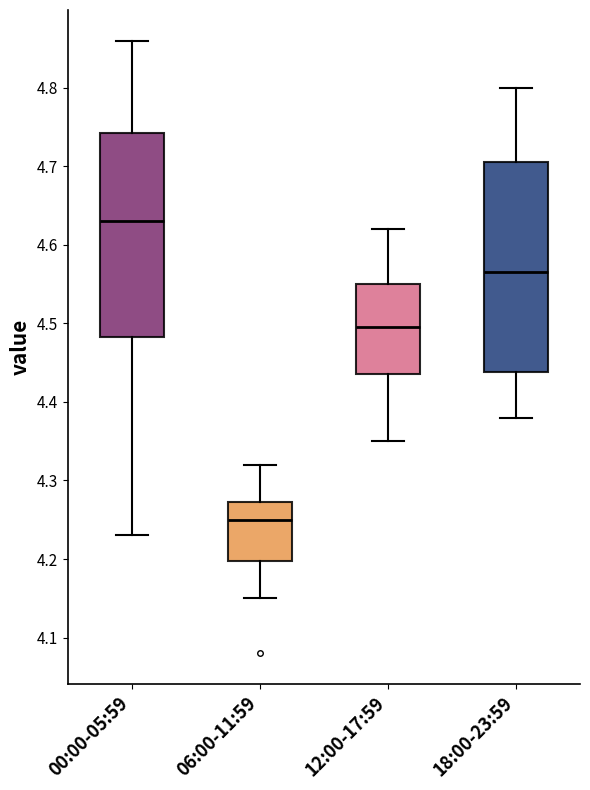

Reading left to right, transcribe this box plot: for each box, give where its median line is, the range the box spans, and where its two whiskers end, as read against the y-axis. The values are not printed on the chart, so give them approximately, as read against the axis.

00:00-05:59: median 4.63, box 4.48 to 4.74, whiskers 4.23 to 4.86
06:00-11:59: median 4.25, box 4.20 to 4.27, whiskers 4.15 to 4.32
12:00-17:59: median 4.50, box 4.44 to 4.55, whiskers 4.35 to 4.62
18:00-23:59: median 4.57, box 4.44 to 4.71, whiskers 4.38 to 4.80